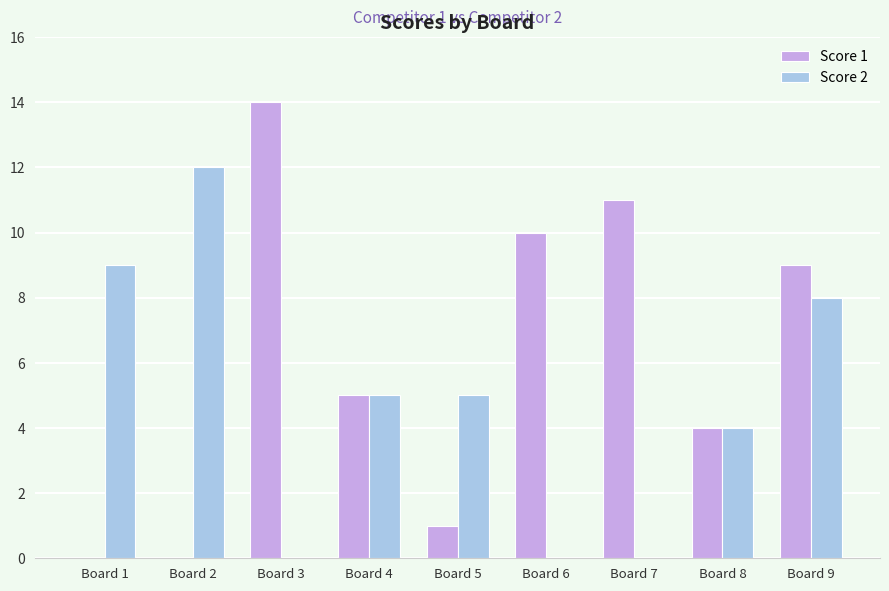

What are all the series names shown in the legend?

Score 1, Score 2